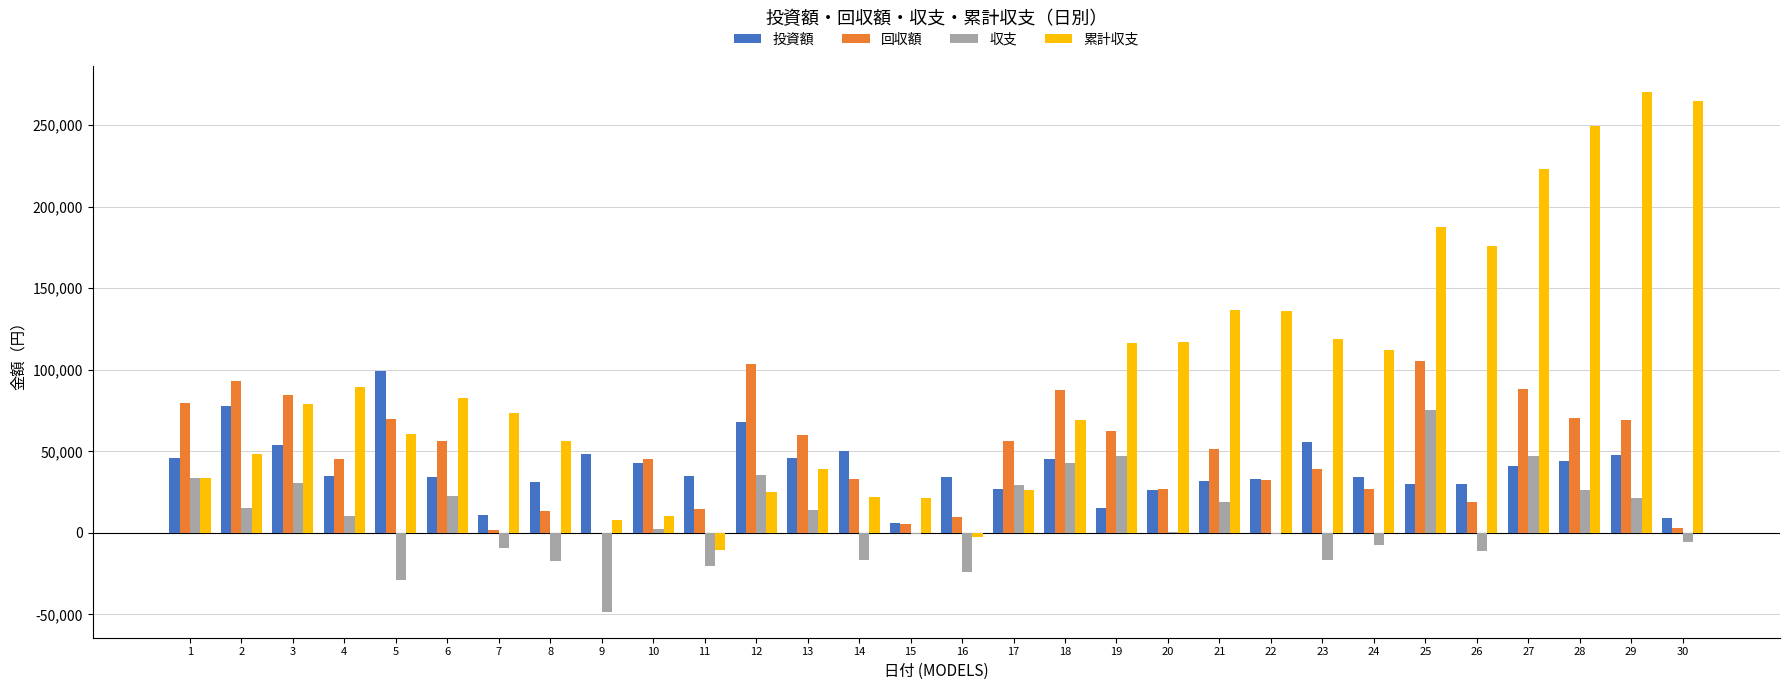

Between 6 and 28, which series saw the biggest shift?

累計収支